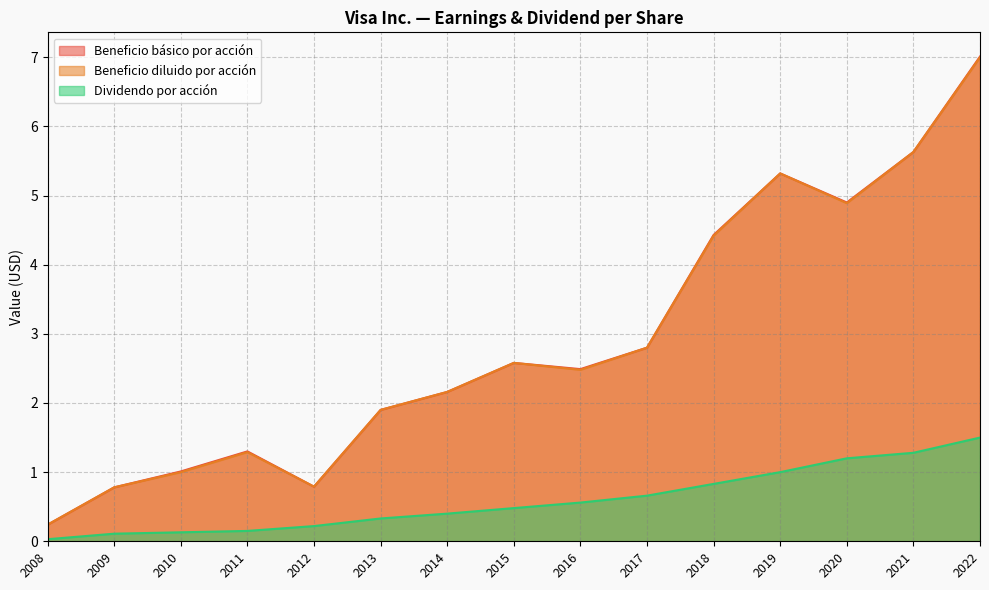

True or false: Beneficio básico por acción and Beneficio diluido por acción cross at least once.

False